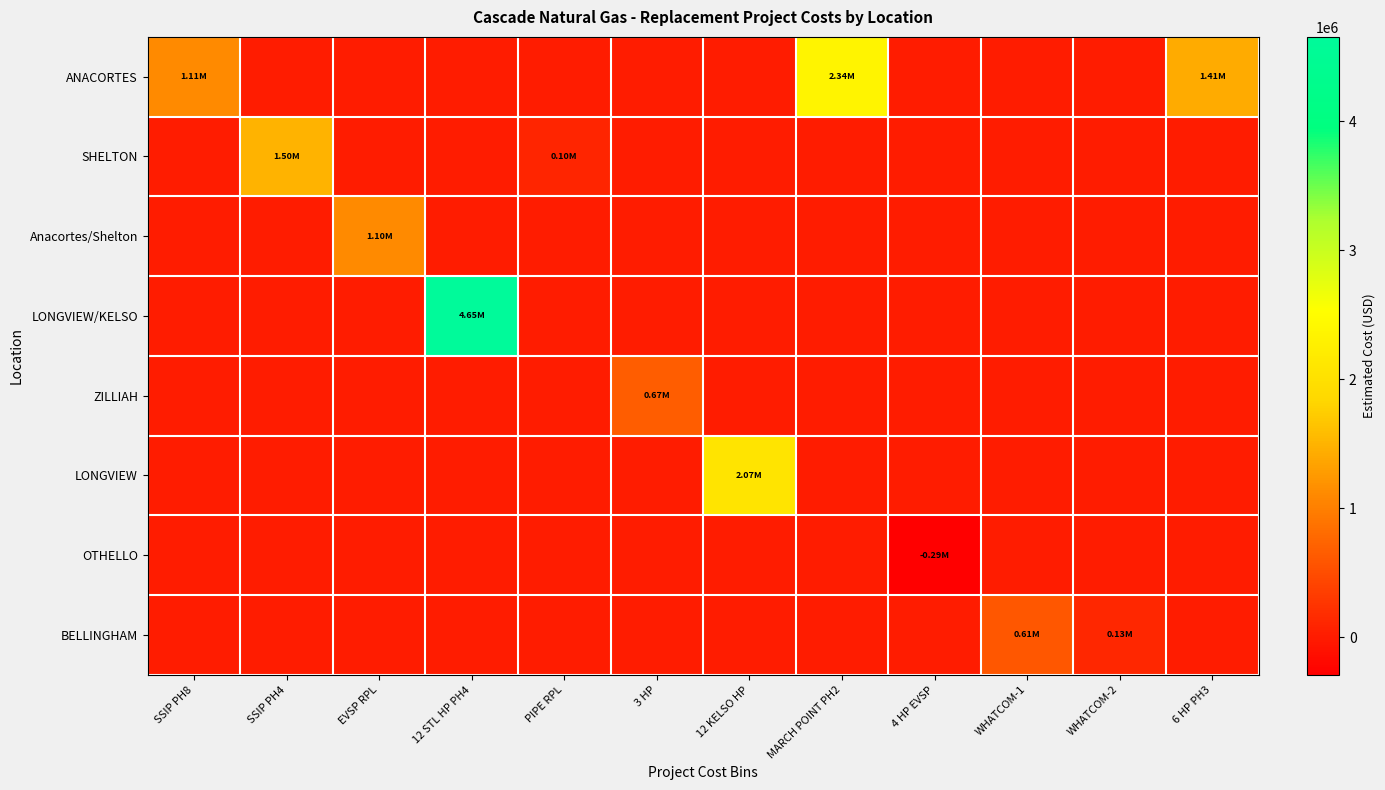

At how many categories does at least one series exceed 3089457?

1